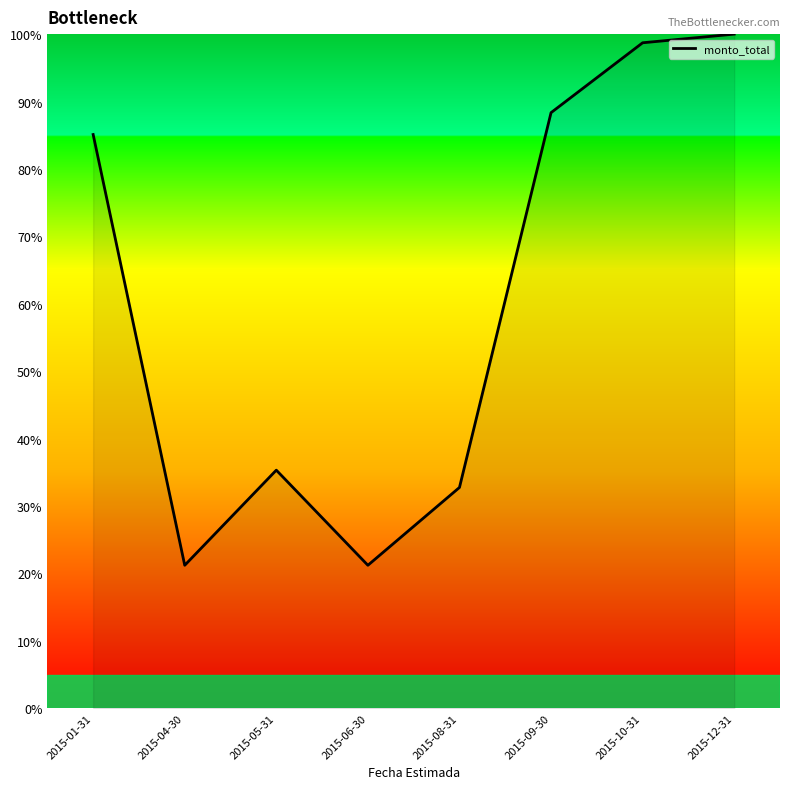

What position from the left is 2015-12-31?

8